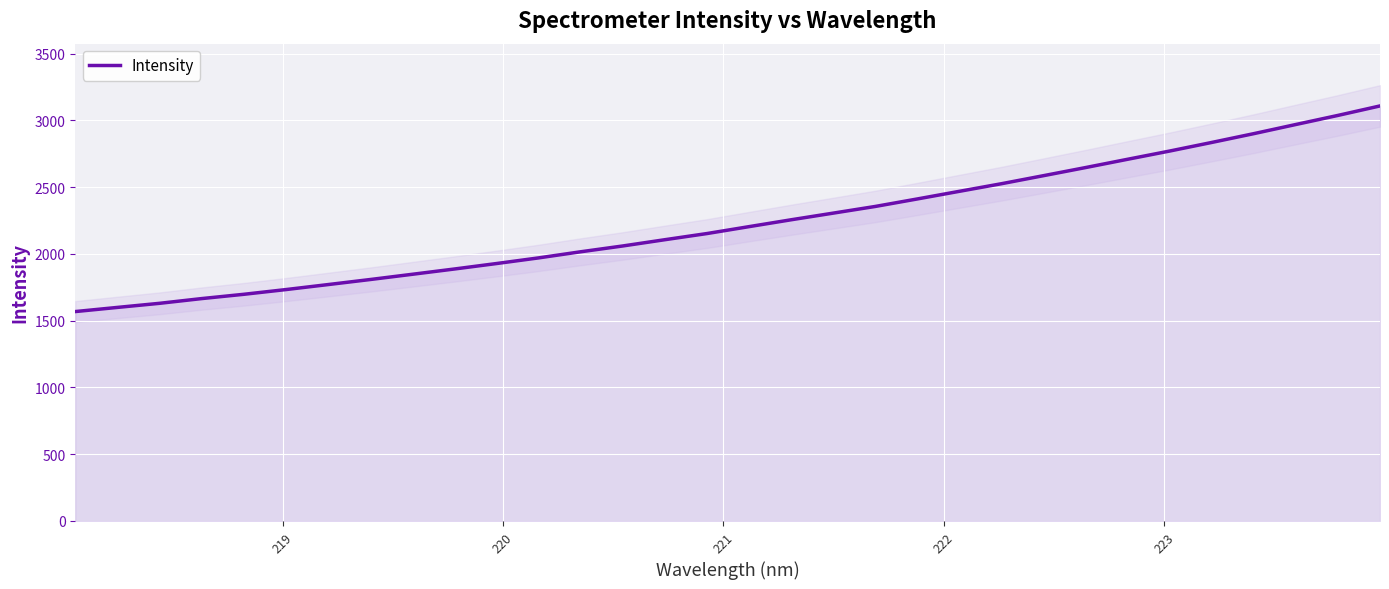

What is the minimum value for Intensity?

1568.1